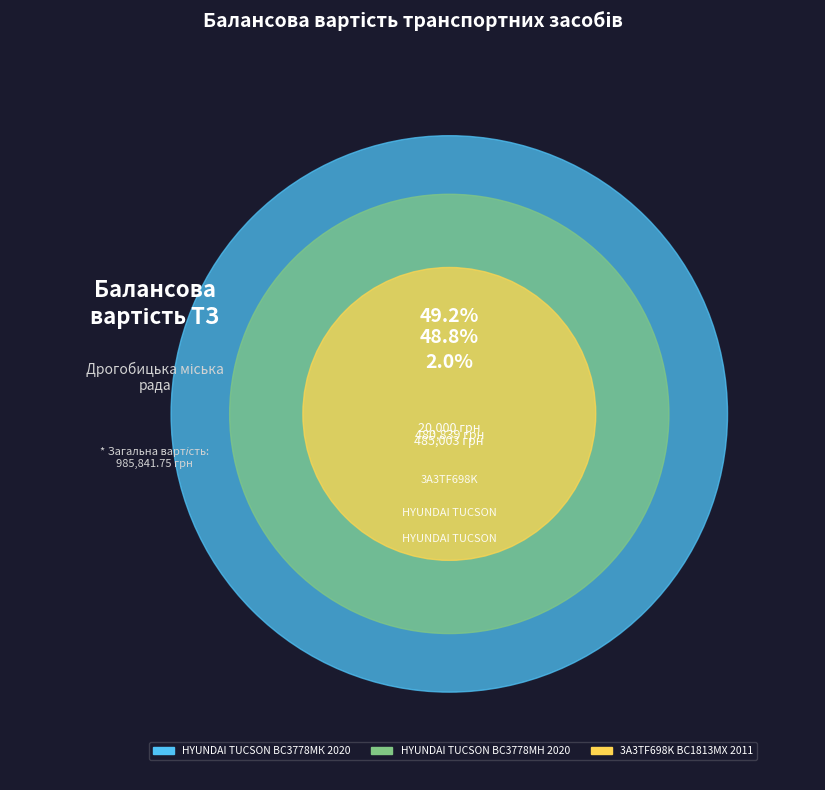

Rank the categories by value from lowest to highest.

3A3TF698K
ВС1813МХ
2011, HYUNDAI TUCSON
ВС3778МН
2020, HYUNDAI TUCSON
ВС3778МК
2020